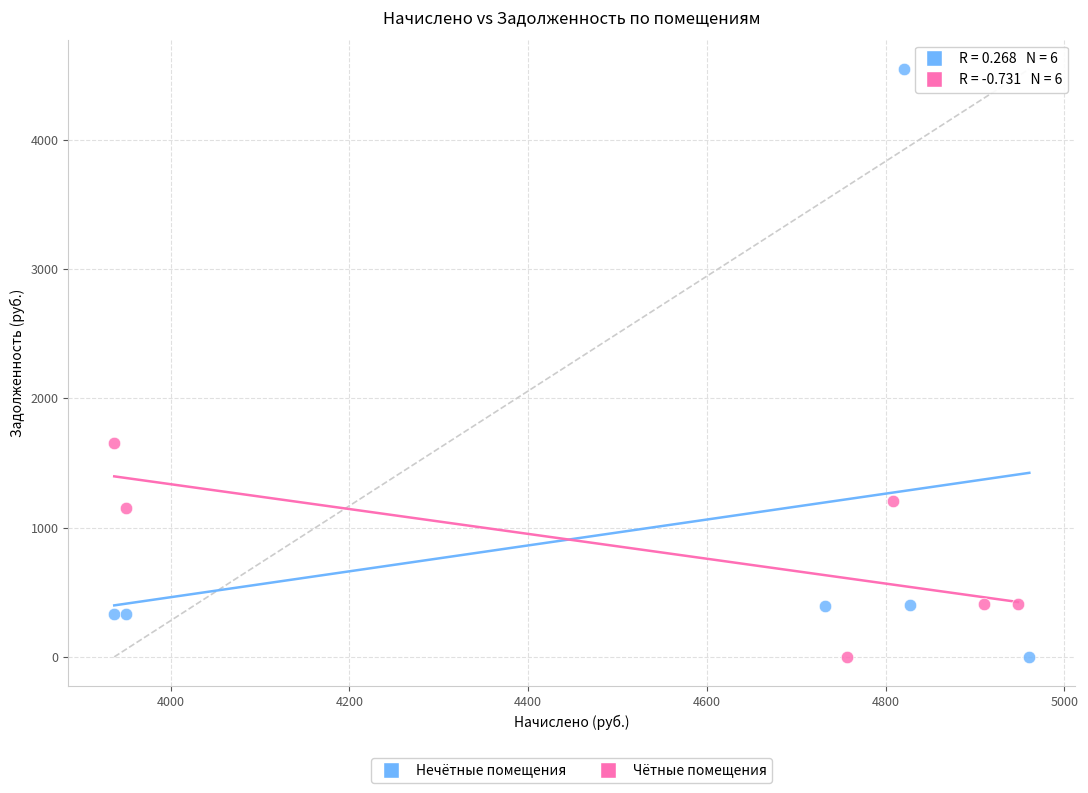

Which series has the widest spread of Y values?

Нечётные помещения